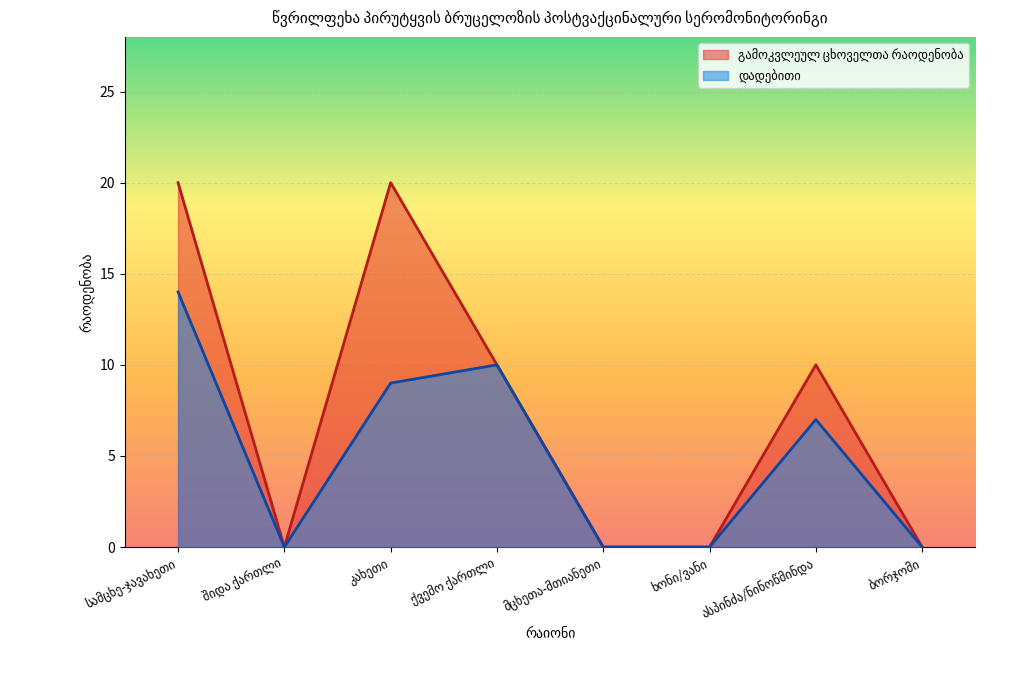

True or false: გამოკვლეულ ცხოველთა რაოდენობა has a value of 0 at ხონი/ვანი.

True